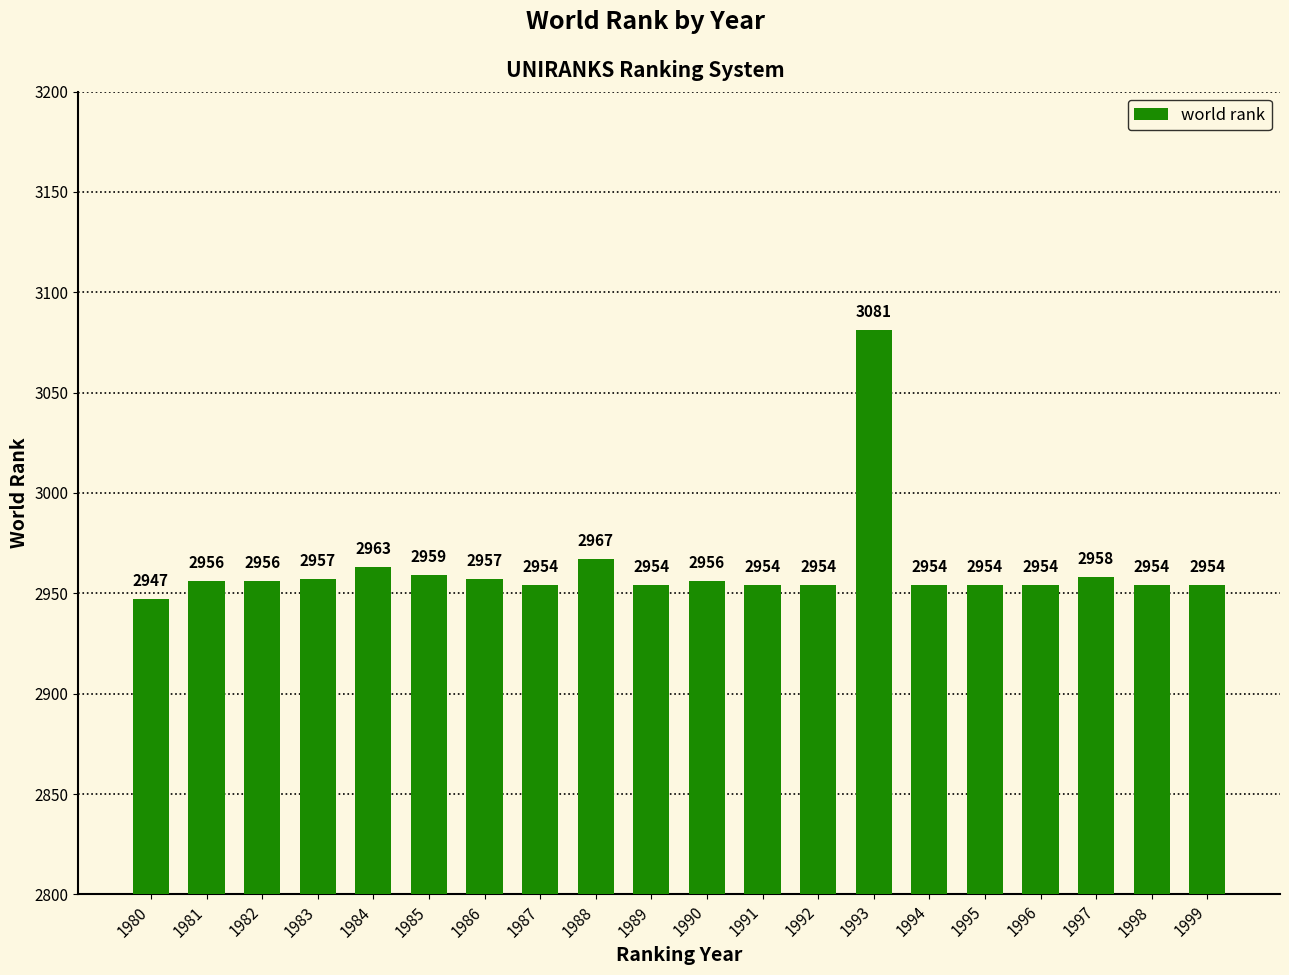

The chart shows a value of 2954 at 1992. True or false?

True